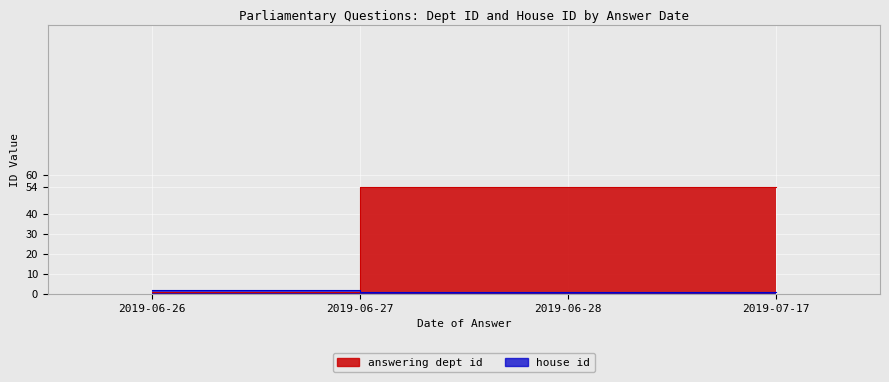

How many times do house id and answering dept id cross each other?

1